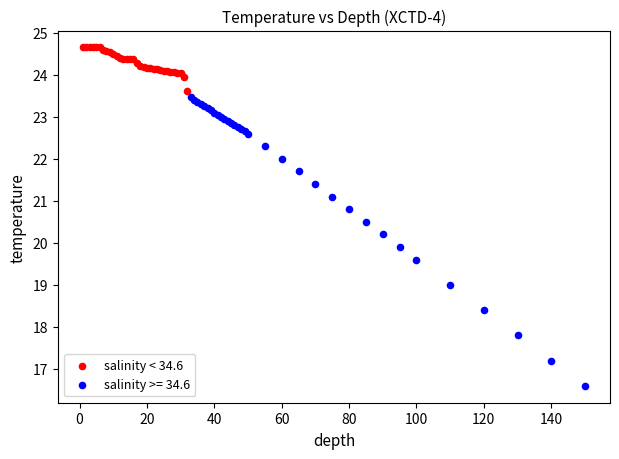

Which series reaches the maximum Y coordinate?

salinity < 34.6